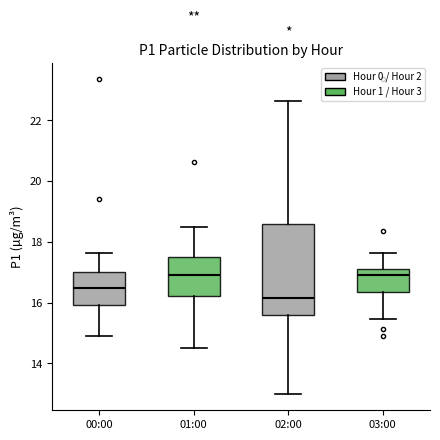

Reading left to right, transcribe this box plot: for each box, give where its median line is, the range the box spans, and where its two whiskers end, as read against the y-axis. The values are not printed on the chart, so give them approximately, as read against the axis.

00:00: median 16.4, box 16.0 to 17.0, whiskers 15.0 to 17.6
01:00: median 17.0, box 16.2 to 17.6, whiskers 14.6 to 18.4
02:00: median 16.2, box 15.6 to 18.6, whiskers 13.0 to 22.6
03:00: median 17.0, box 16.4 to 17.2, whiskers 15.4 to 17.6